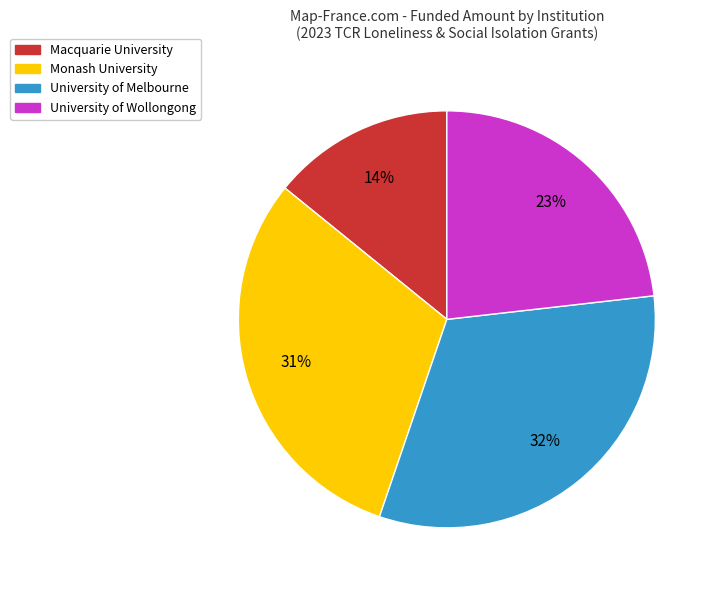

How many segments does this pie chart have?

4